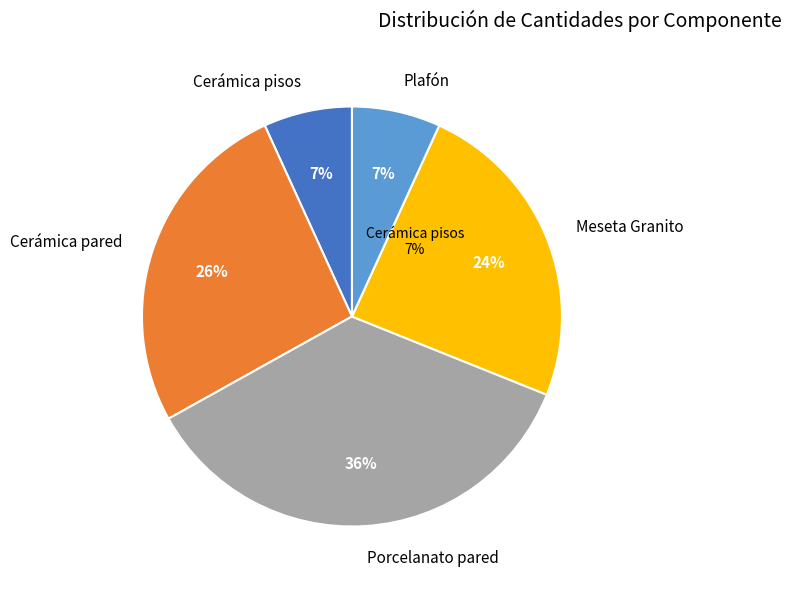

How many segments does this pie chart have?

5